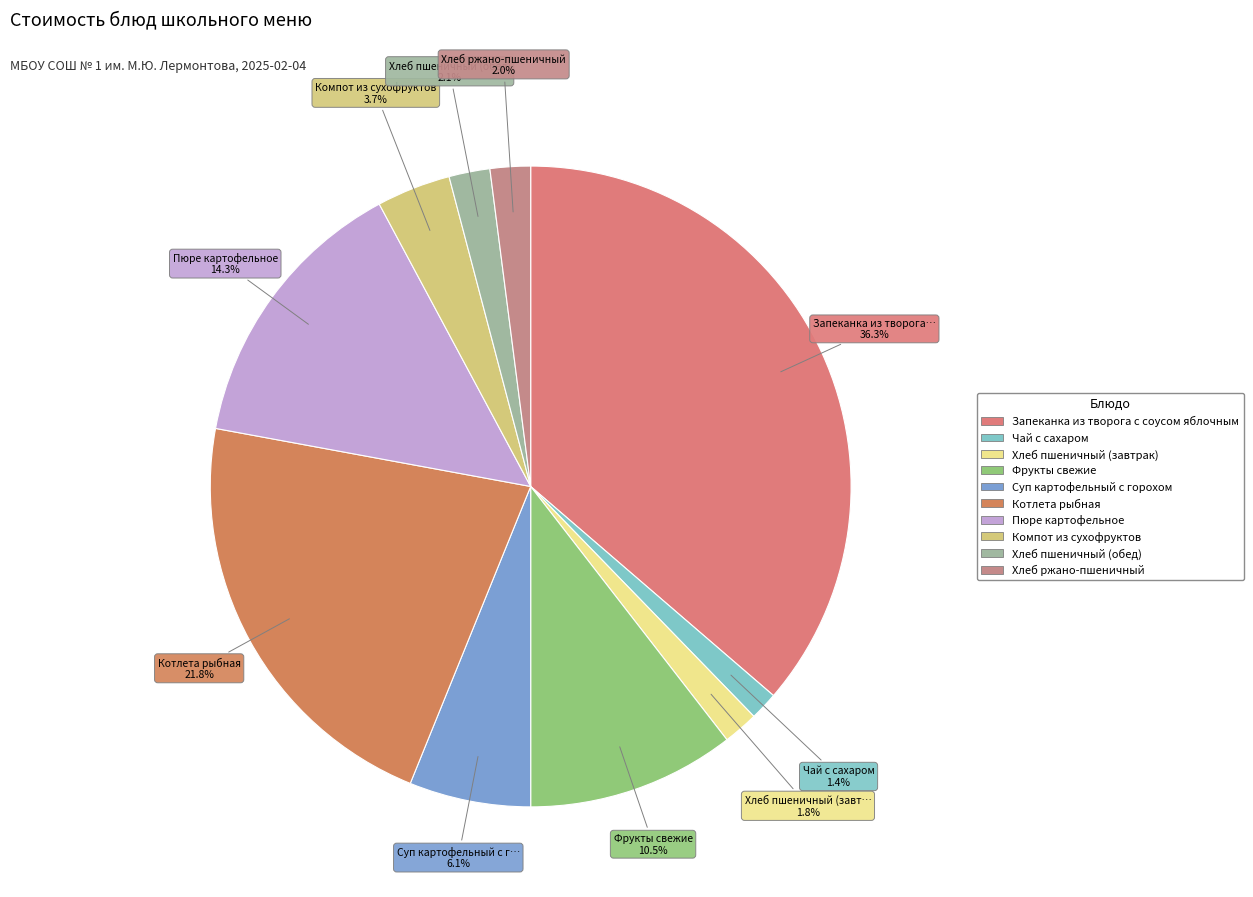

What portion of the pie excludes Хлеб ржано-пшеничный?

98.0%